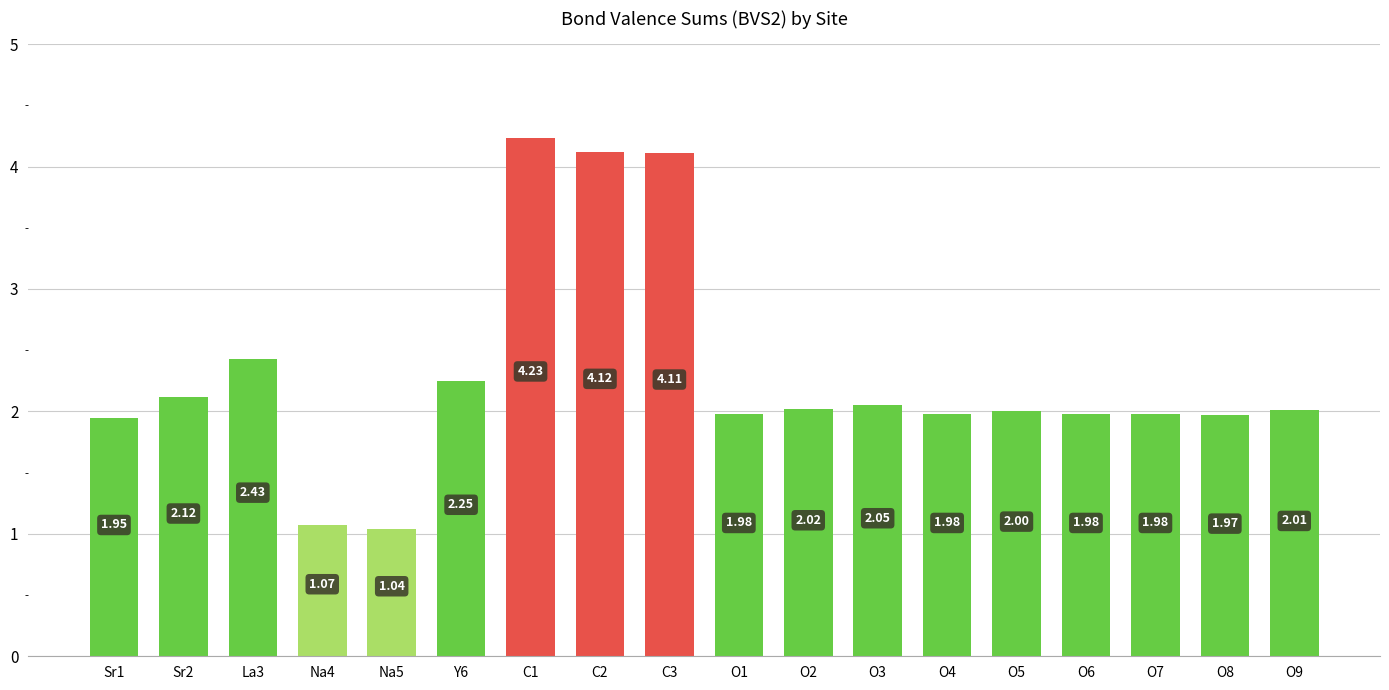

Is it true that the value at O3 is 0.7?

False